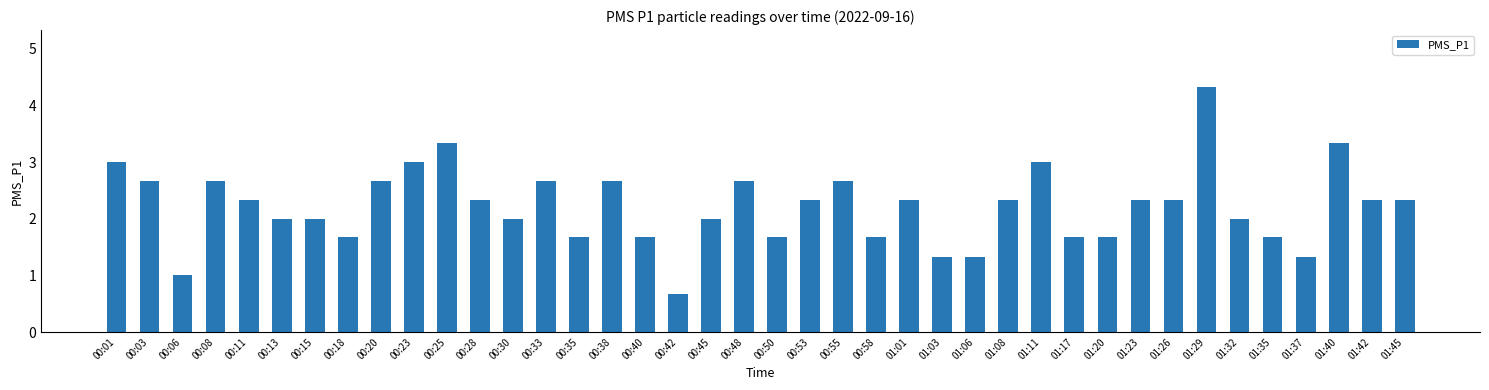

Approximately how many times larger is the value at 01:23 compared to 01:17?

1.4